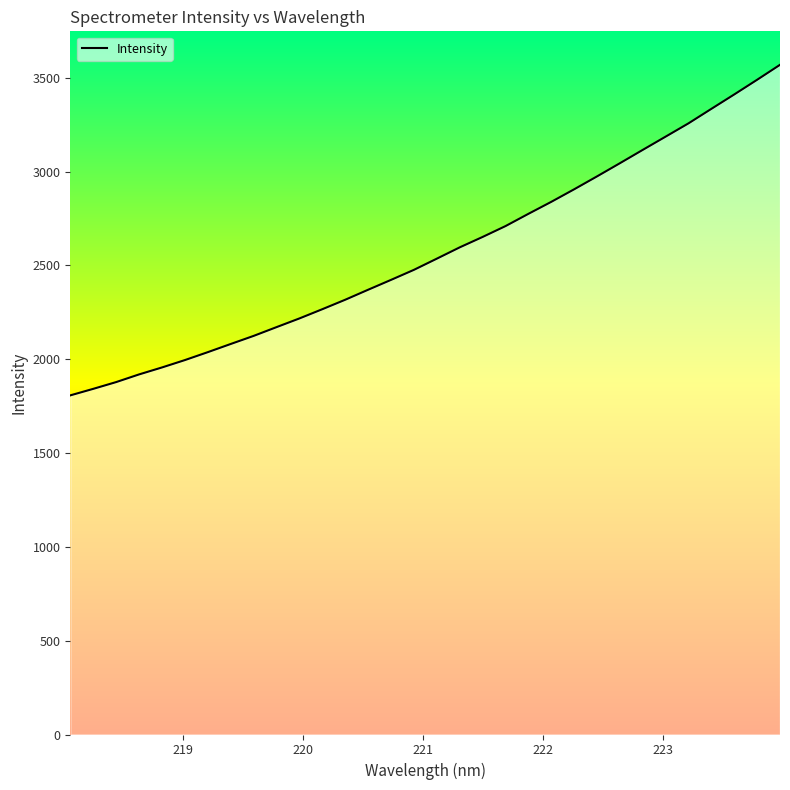

What is the maximum value shown in the chart?

3568.6